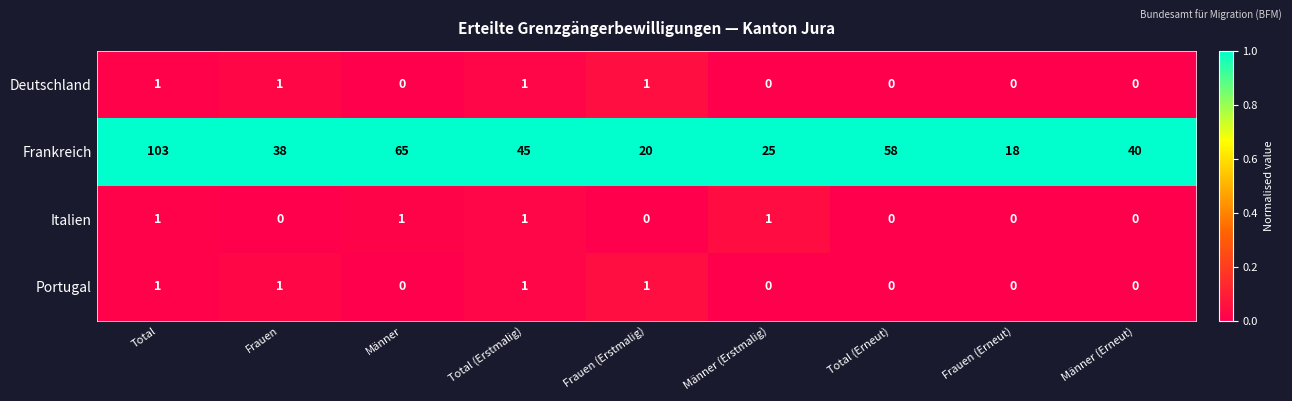

Which series has the widest spread of values?

Frankreich